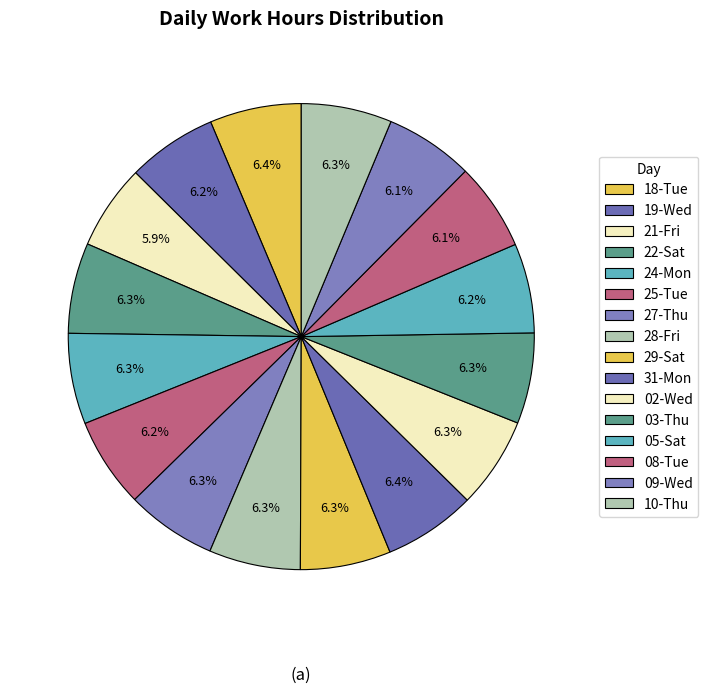

To the nearest percent, what is the combined percentage of 31-Mon and 02-Wed?

13%